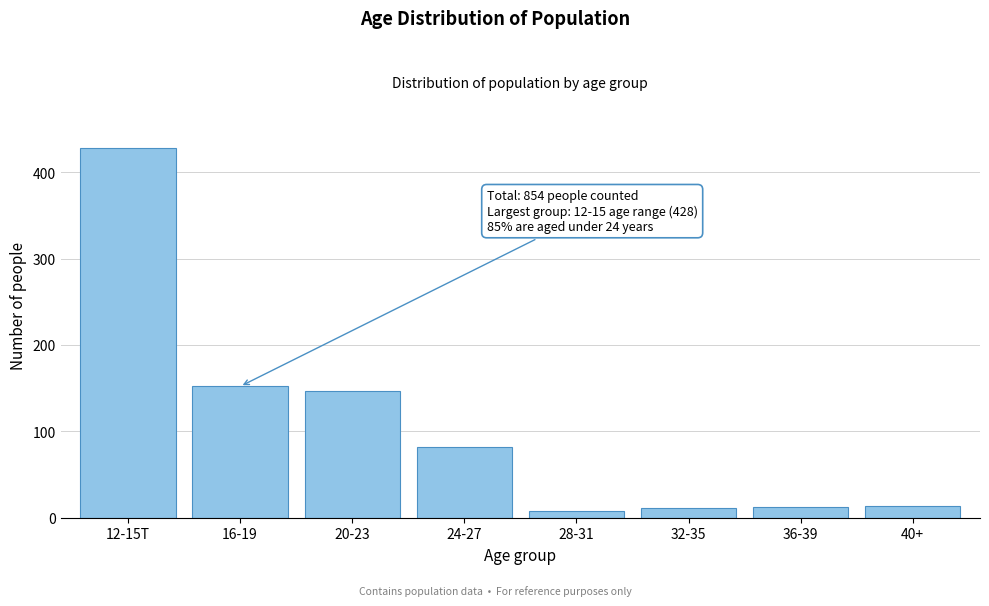

The value at 20-23 is 147. True or false?

True